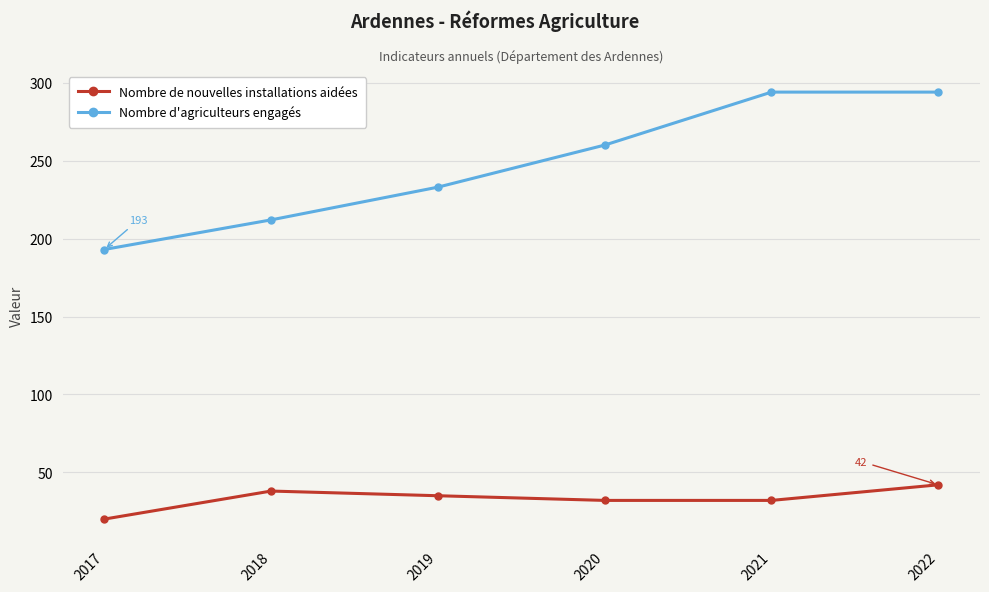

True or false: Nombre de nouvelles installations aidées and Nombre d'agriculteurs engagés cross at least once.

False